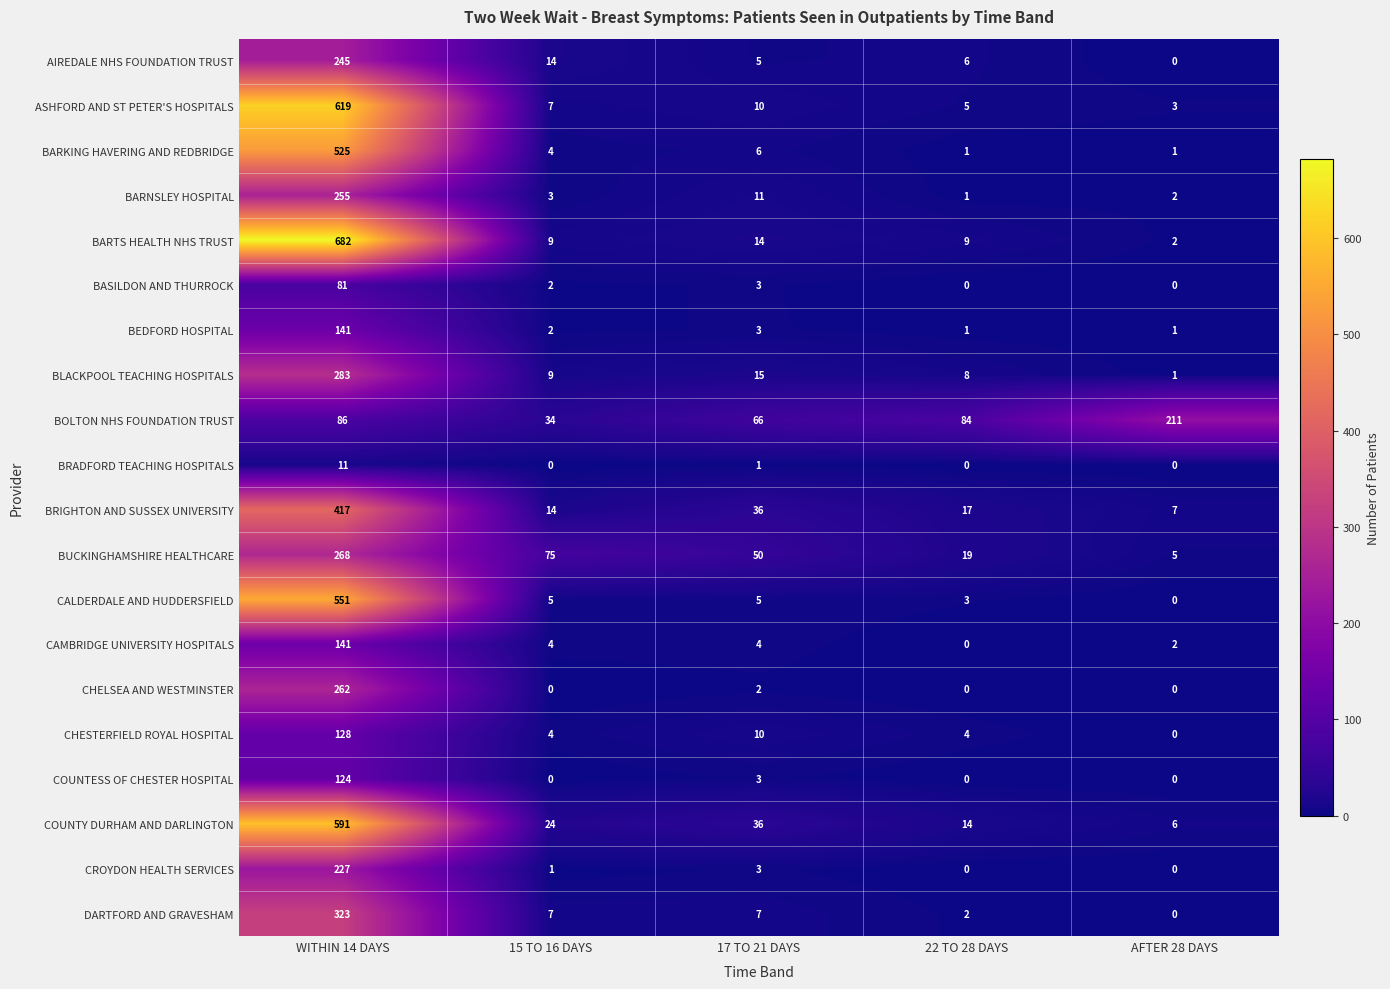

Which series has the largest total across all categories?

BARTS HEALTH NHS TRUST